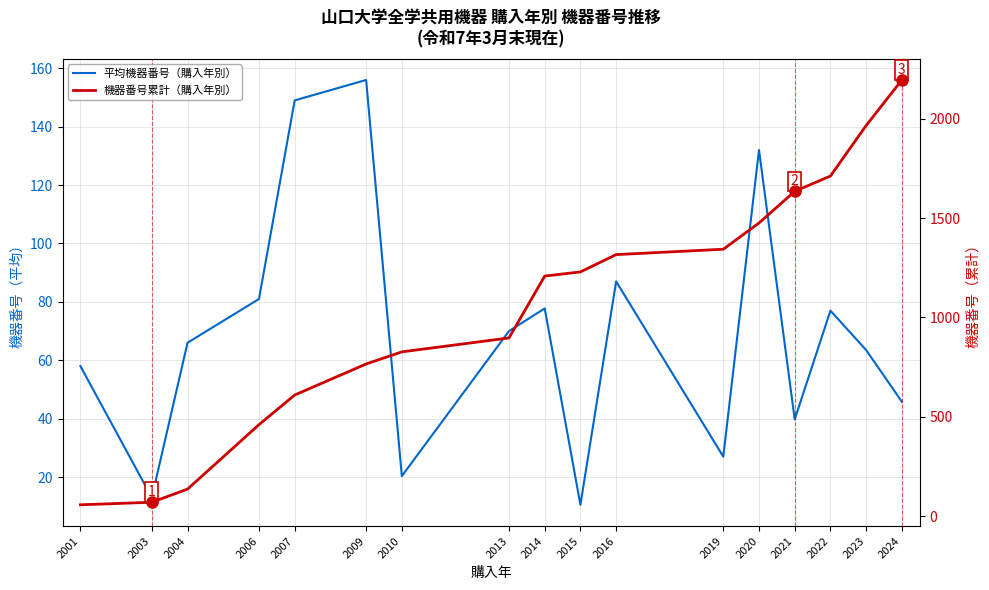

True or false: 機器番号累計（購入年別） has a value of 1711.0 at 2022.

True